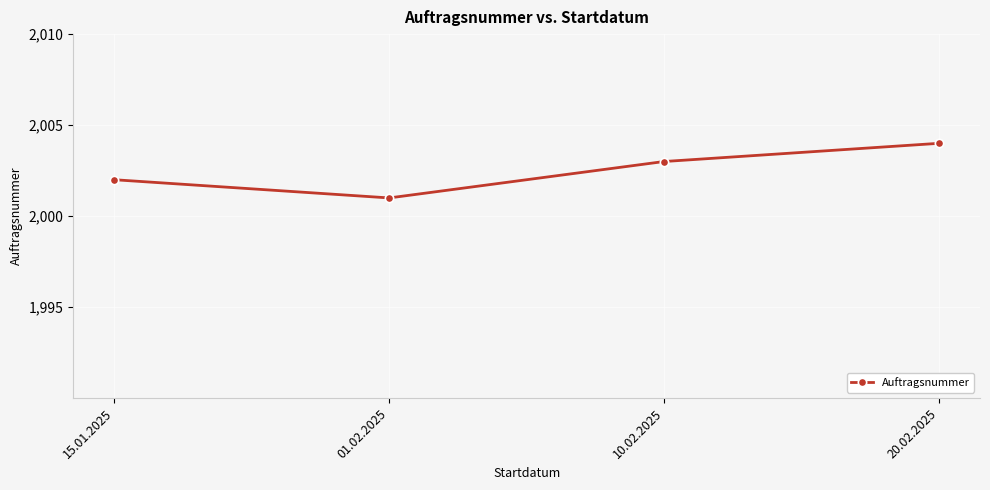

What is the change in value from 01.02.2025 to 20.02.2025?

+3